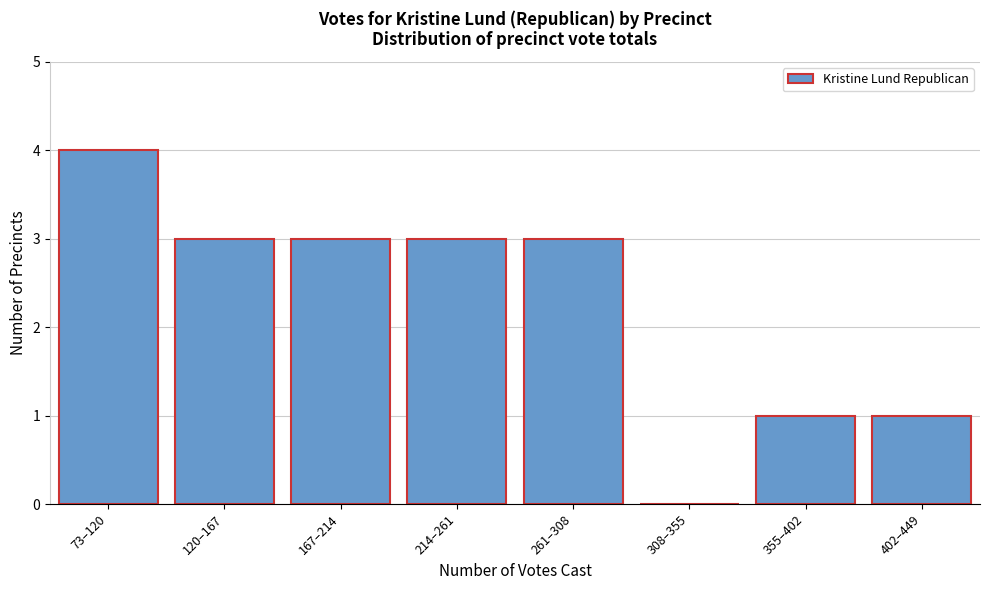

Reading left to right, extract all data points from this chart.

73–120=4	120–167=3	167–214=3	214–261=3	261–308=3	308–355=0	355–402=1	402–449=1